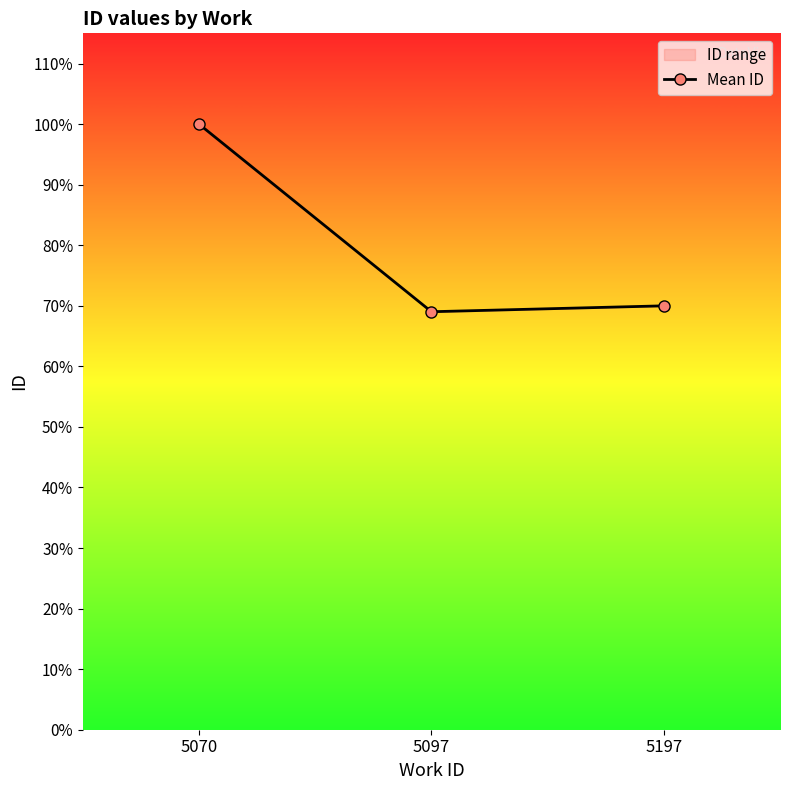

How many values are below 13973?

1